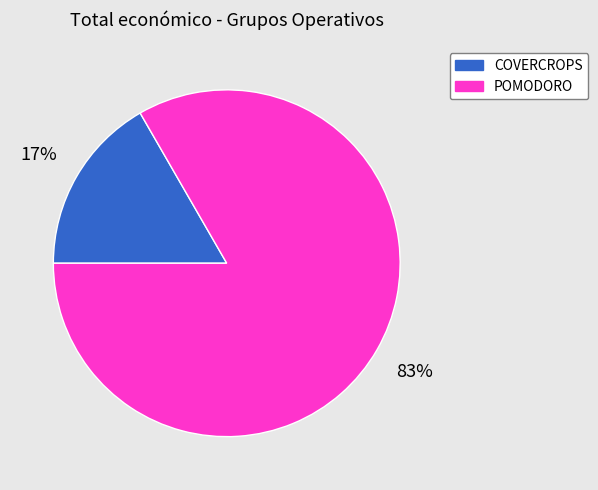

What is the largest slice in the pie chart?

POMODORO